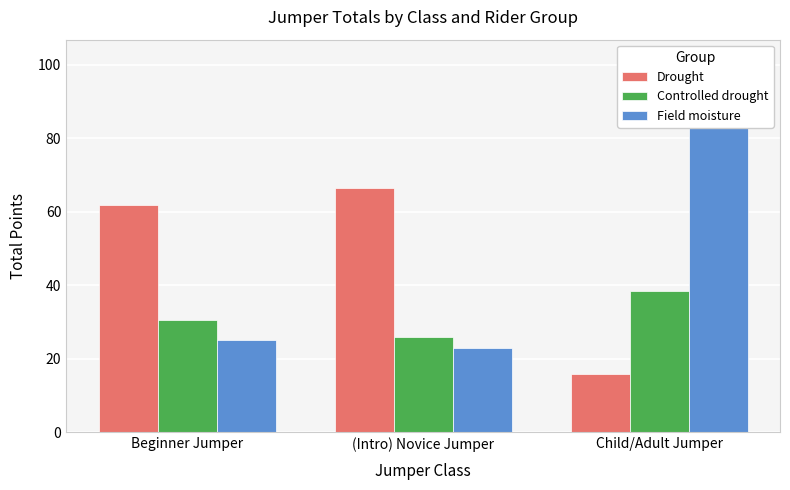

At which label does Controlled drought reach its minimum?

(Intro) Novice Jumper